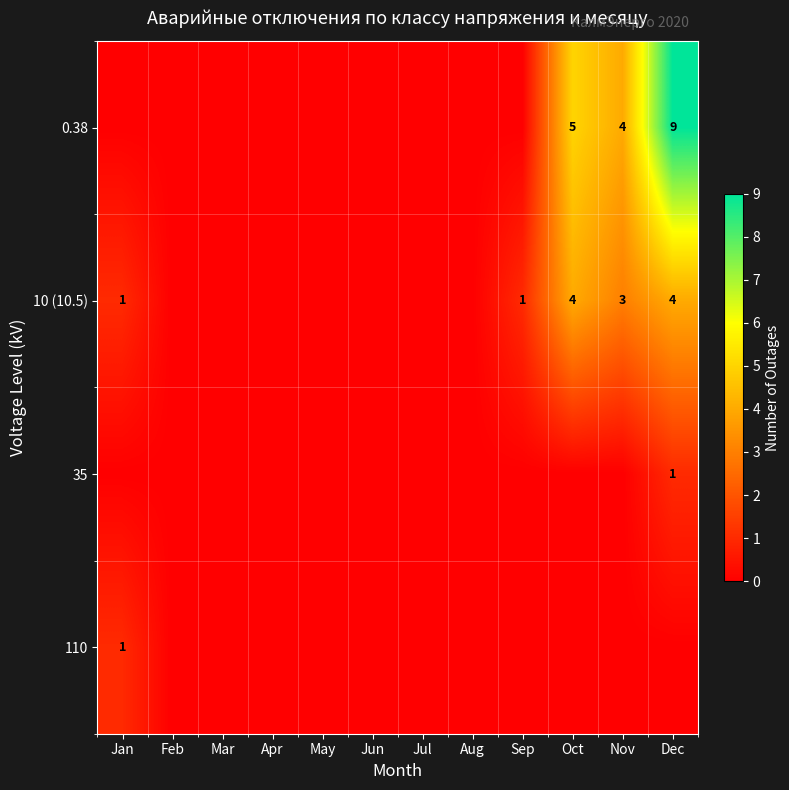

True or false: 10 (10.5) has a value of 1 at Sep.

True